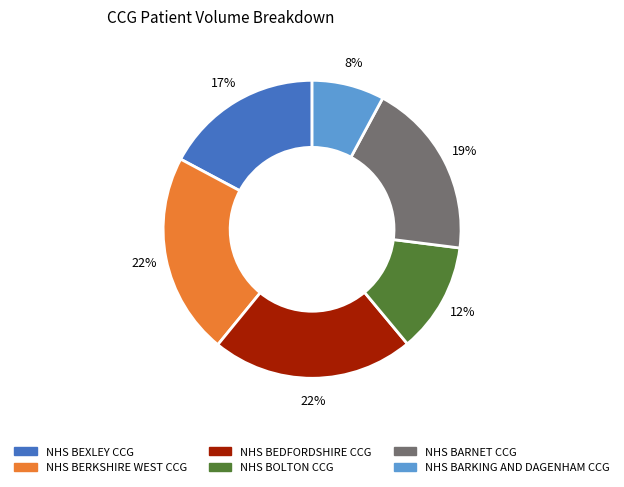

To the nearest percent, what is the average slice percentage?

17%